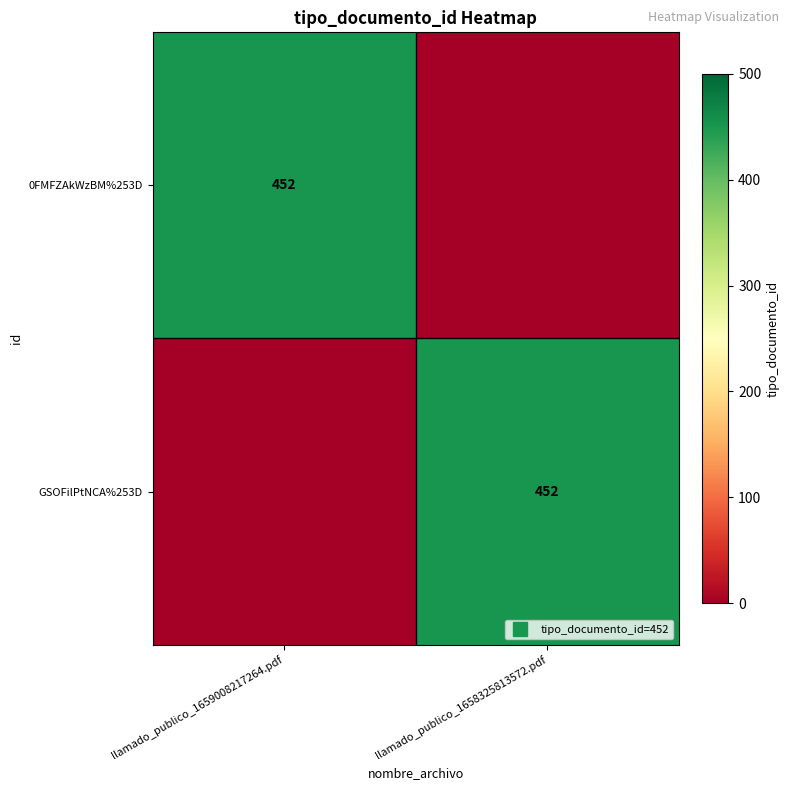

Is the value of GSOFilPtNCA%253D at llamado_publico_1658325813572.pdf greater than the value of 0FMFZAkWzBM%253D at llamado_publico_1659008217264.pdf?

No